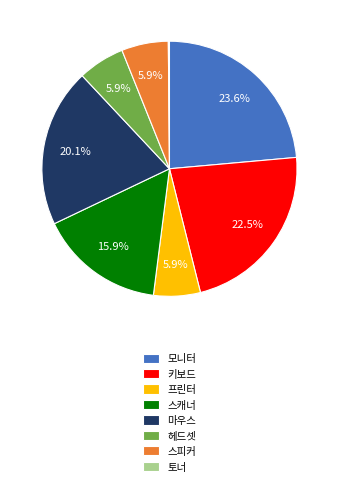

Does any single category account for the majority?

No